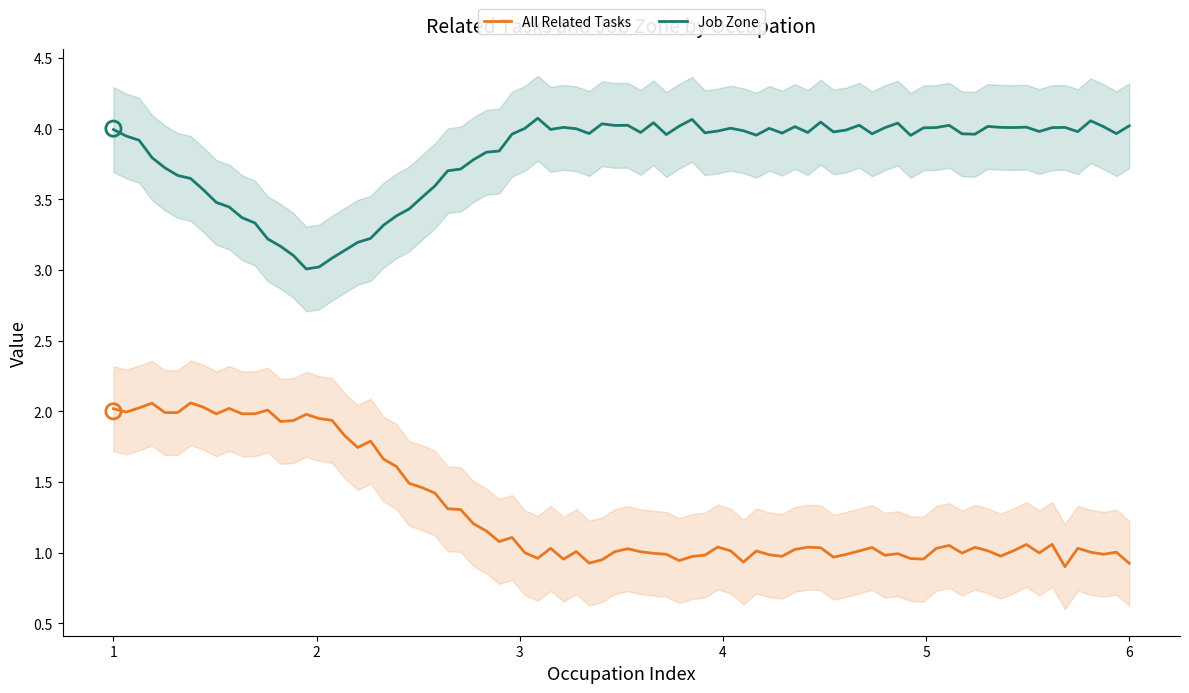

Which series contains the lowest Y value?

All Related Tasks